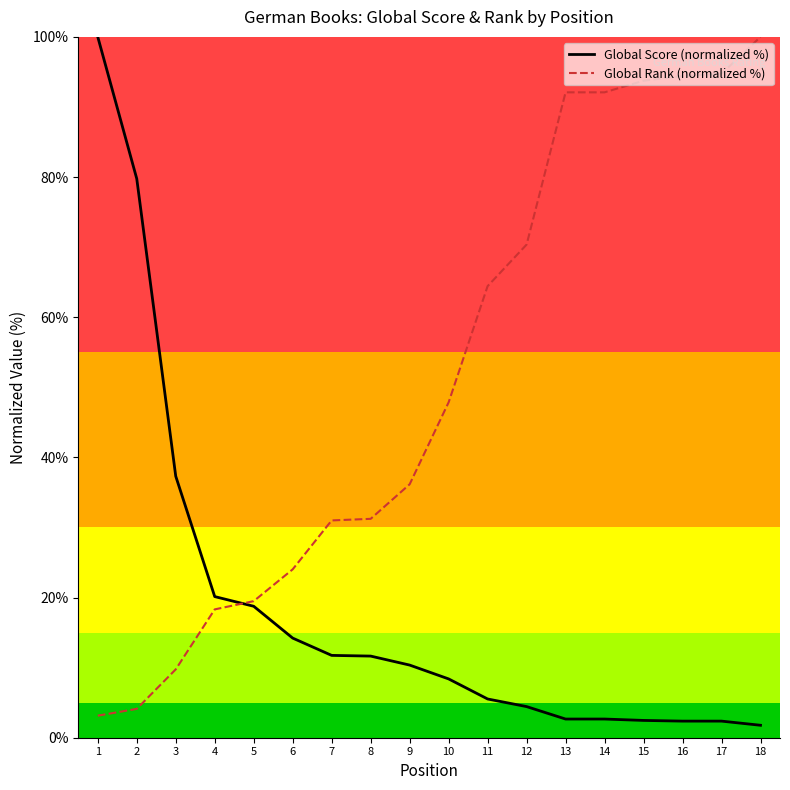

True or false: Global Score (normalized %) has a value of 2.7 at 14.

True